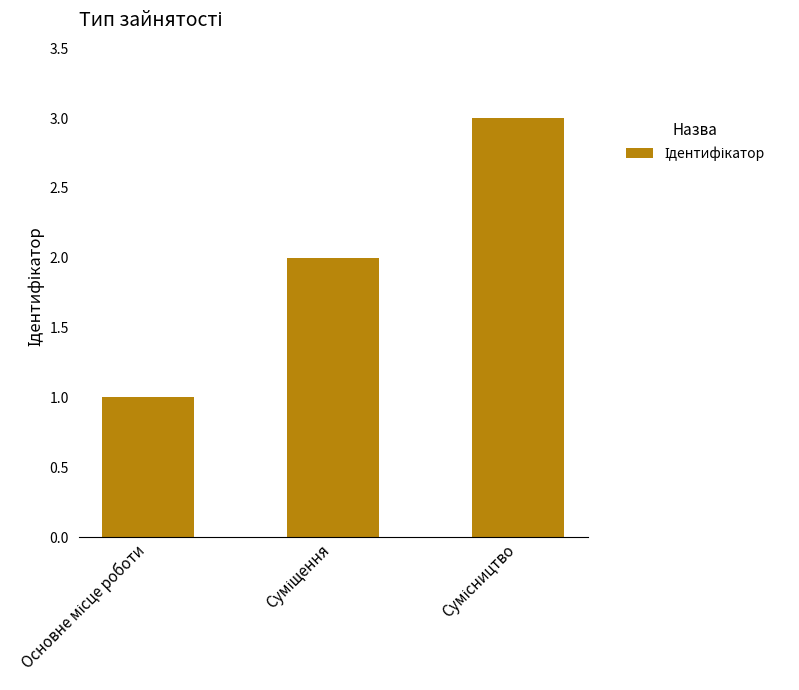

What is the maximum value shown in the chart?

3